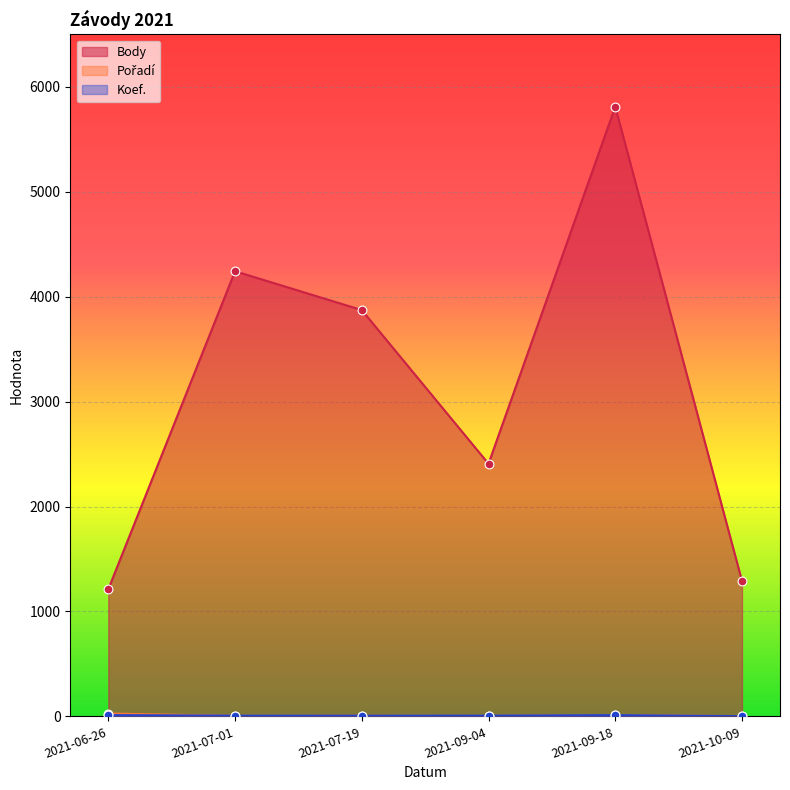

What is the total value across all series at 2021-07-19?

3886